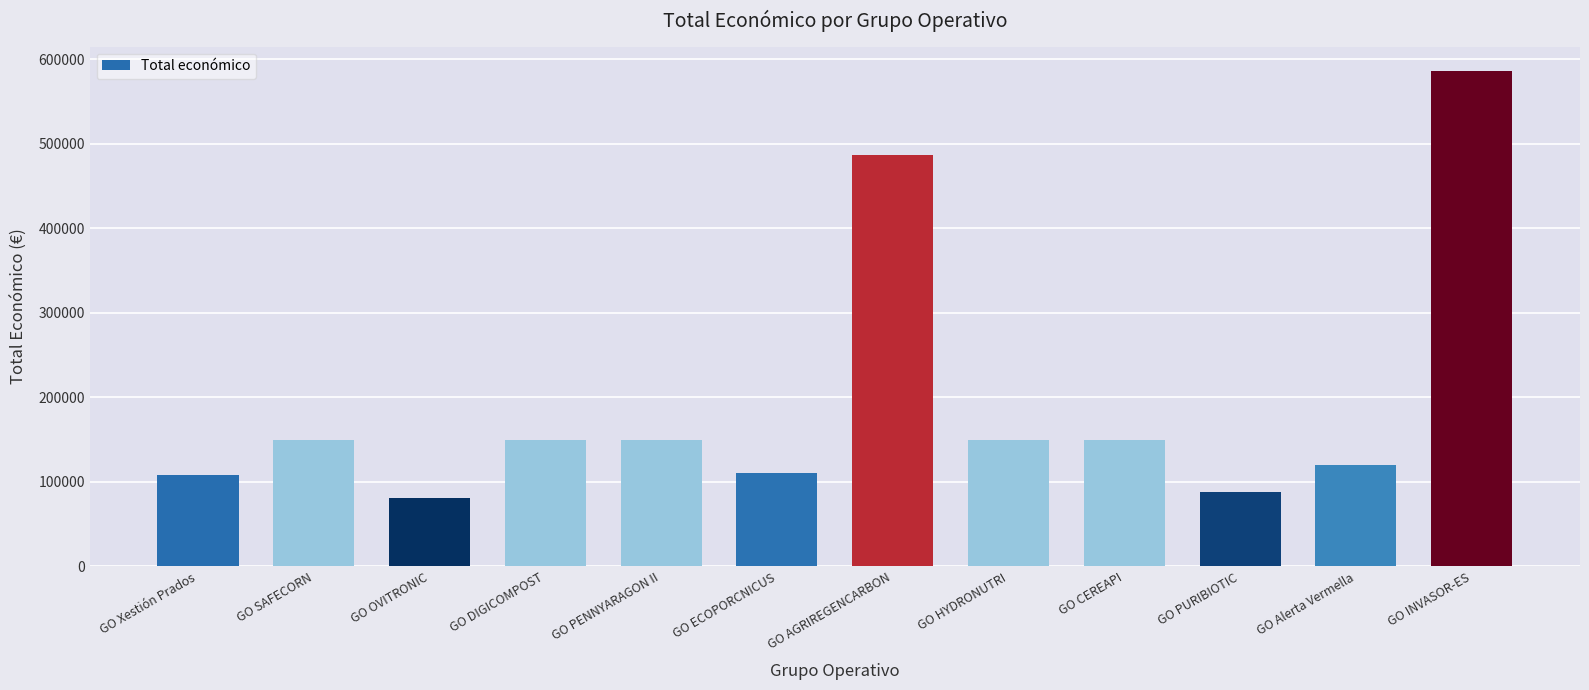

What is the difference between the values at GO CEREAPI and GO INVASOR-ES?

435346